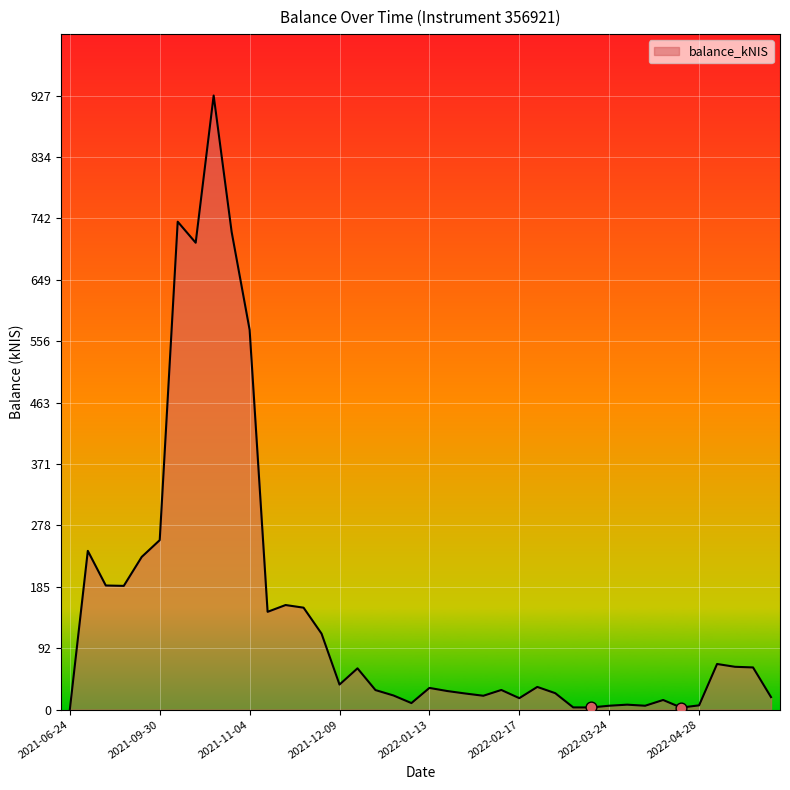

What is the maximum value shown in the chart?

927.7